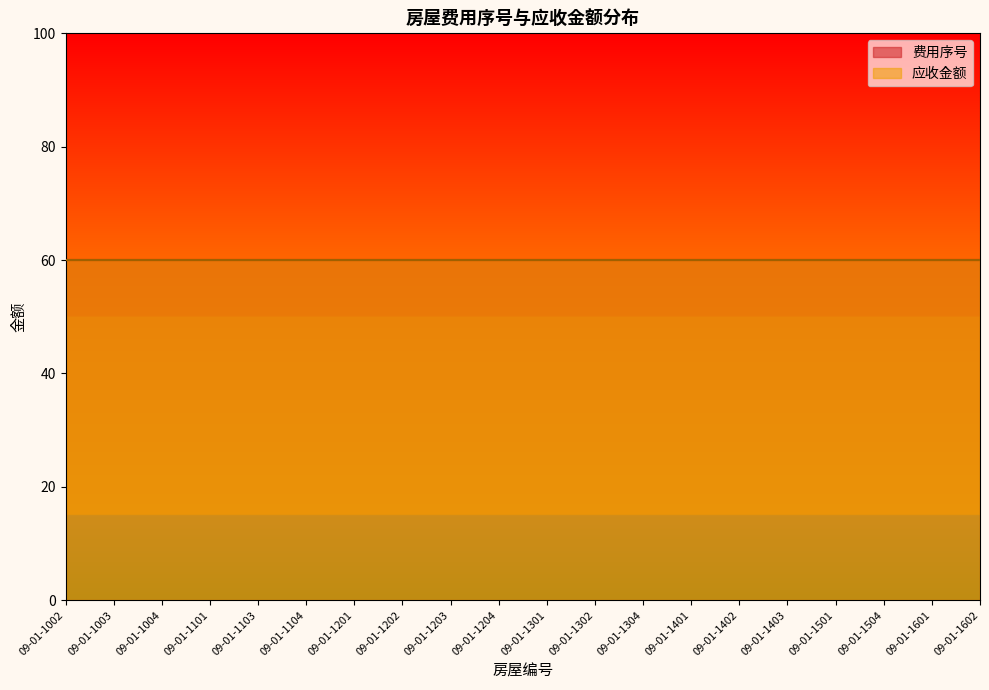

True or false: 应收金额 has more than 0 interior local peaks.

False